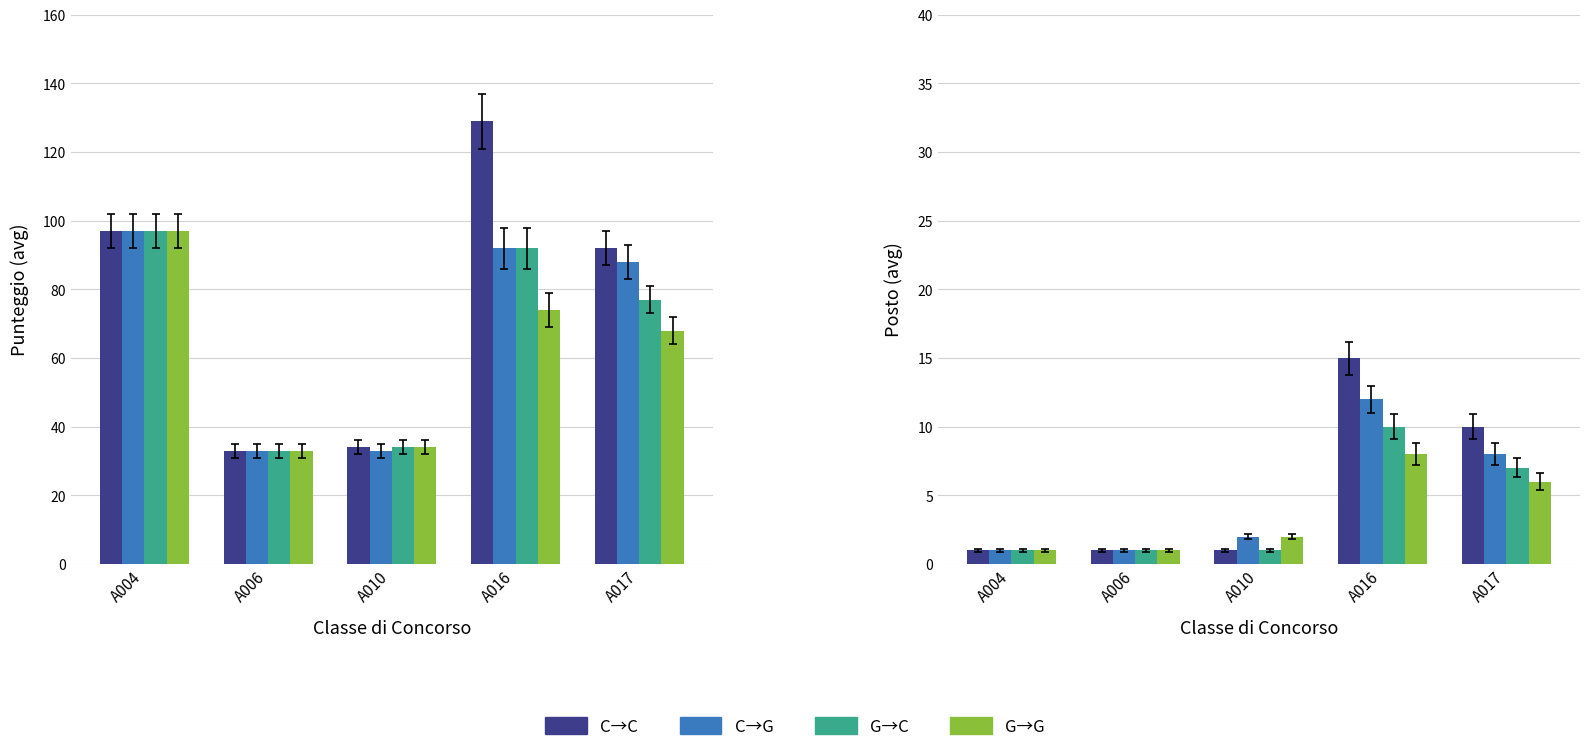

Read the G→C value at A017.

7